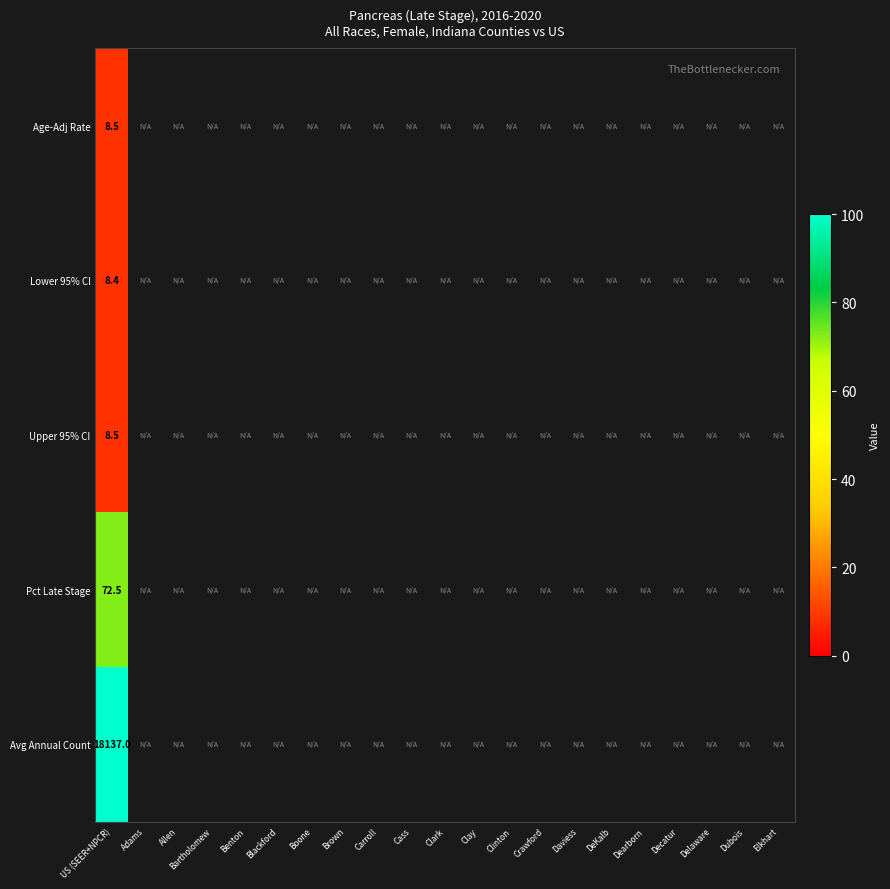

Rank the series by their maximum value, from lowest to highest.

Lower 95% CI, Age-Adj Rate, Upper 95% CI, Pct Late Stage, Avg Annual Count